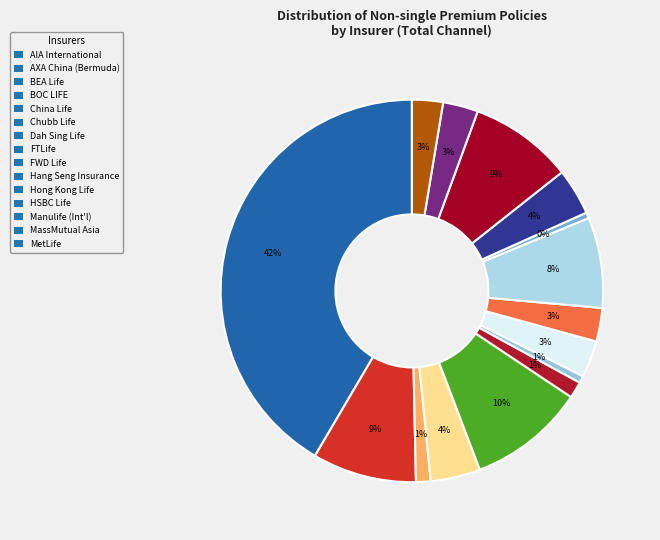

What is the change in value from AIA International to Chubb Life?

-94326